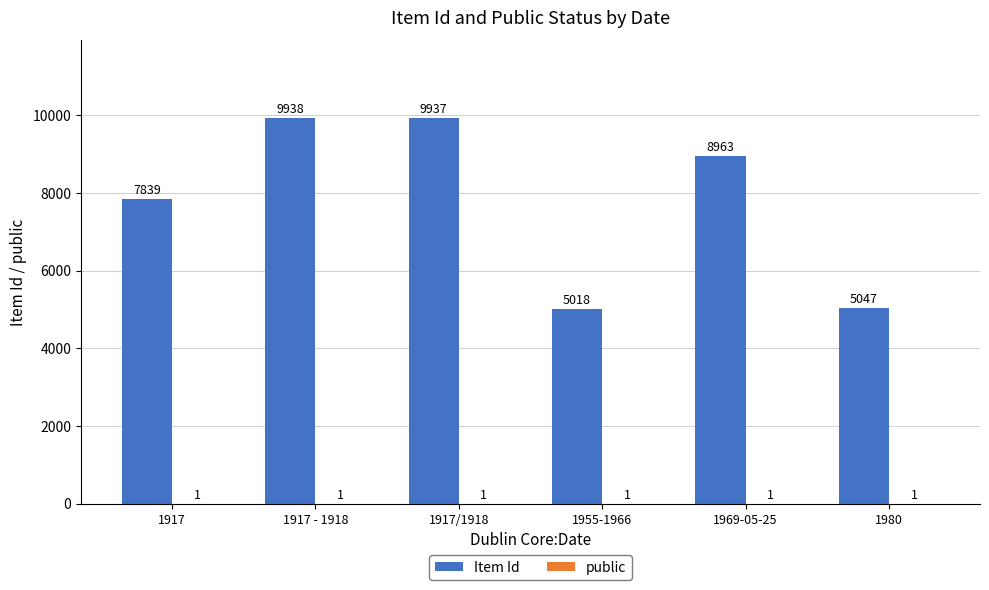

Count the number of data series in this chart.

2